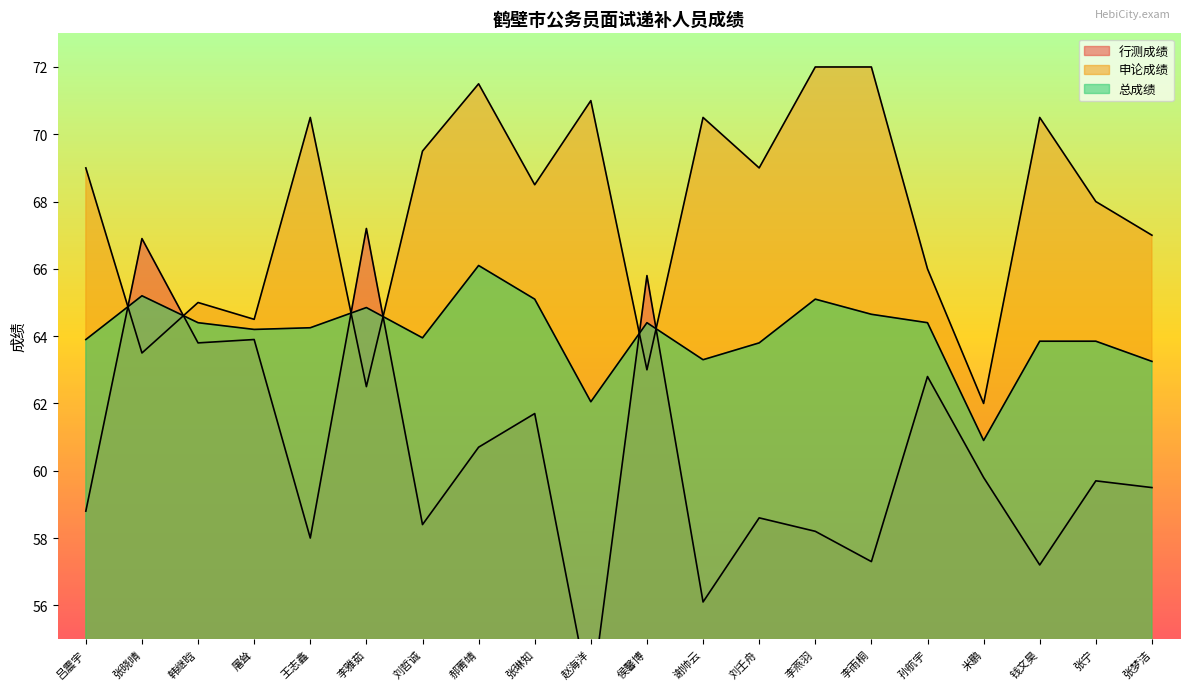

Which series has the widest spread of values?

行测成绩